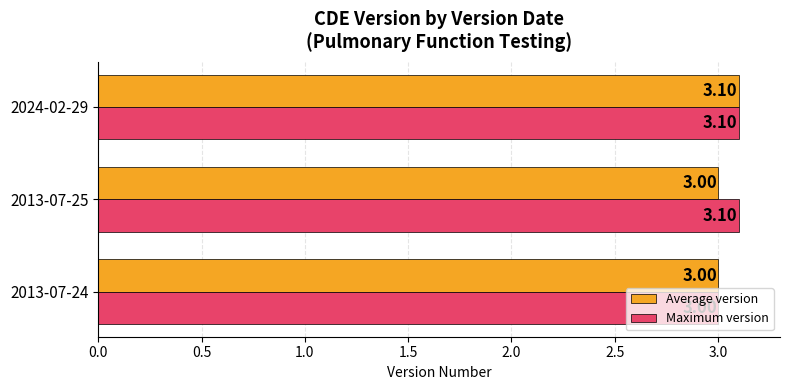

Count the number of data series in this chart.

2